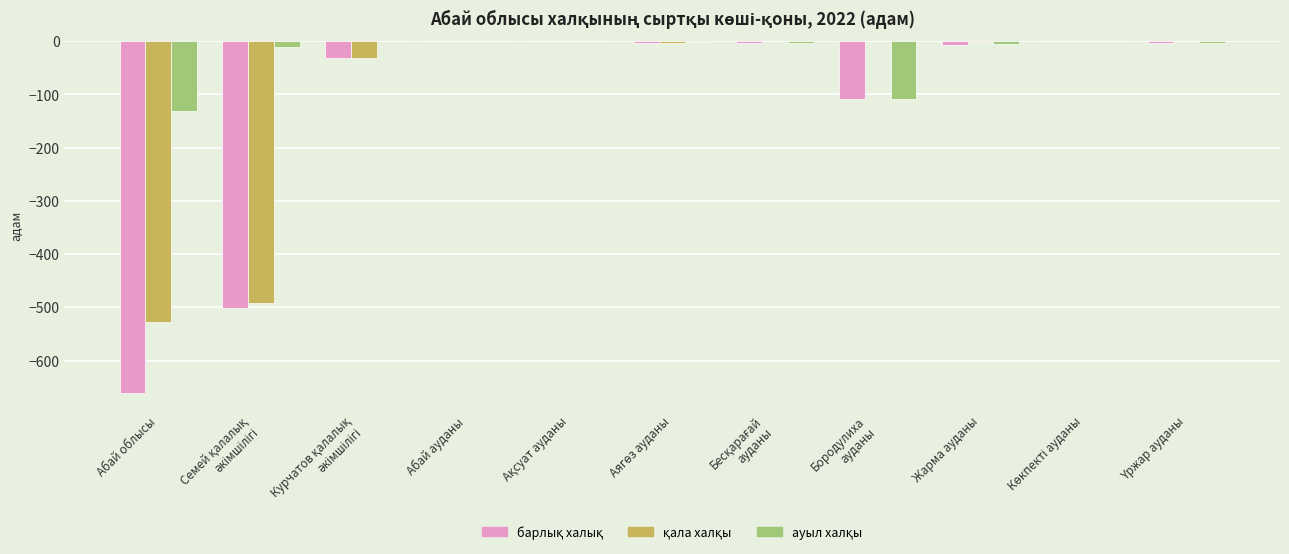

How many groups of bars are there?

11